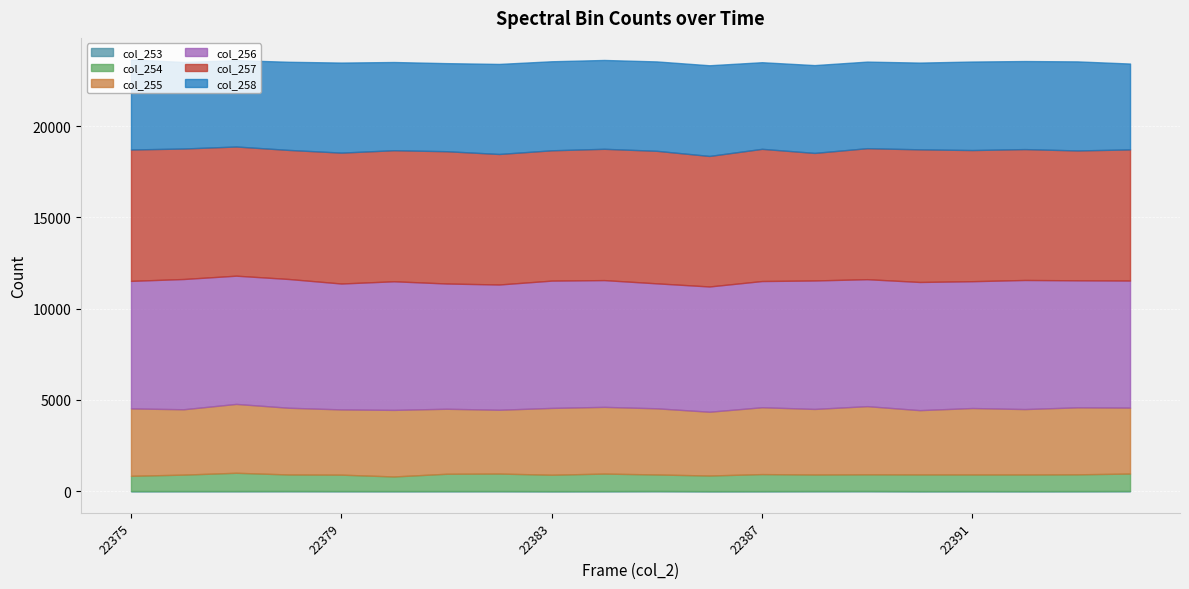

Which category has the highest value in the col_256 series?

22376